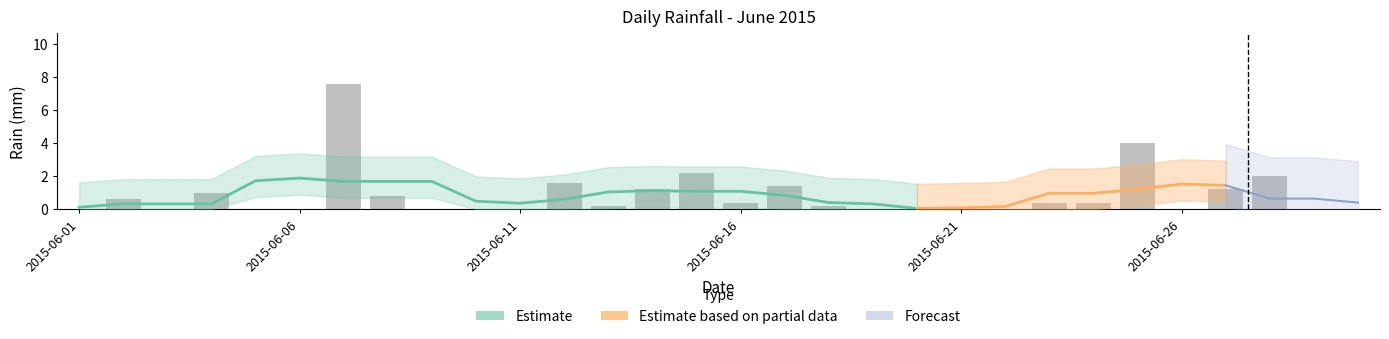

Rank the categories by value from lowest to highest.

2015-06-01, 2015-06-03, 2015-06-05, 2015-06-06, 2015-06-09, 2015-06-10, 2015-06-11, 2015-06-19, 2015-06-20, 2015-06-21, 2015-06-22, 2015-06-26, 2015-06-29, 2015-06-30, 2015-06-13, 2015-06-18, 2015-06-16, 2015-06-23, 2015-06-24, 2015-06-02, 2015-06-08, 2015-06-04, 2015-06-14, 2015-06-27, 2015-06-17, 2015-06-12, 2015-06-28, 2015-06-15, 2015-06-25, 2015-06-07